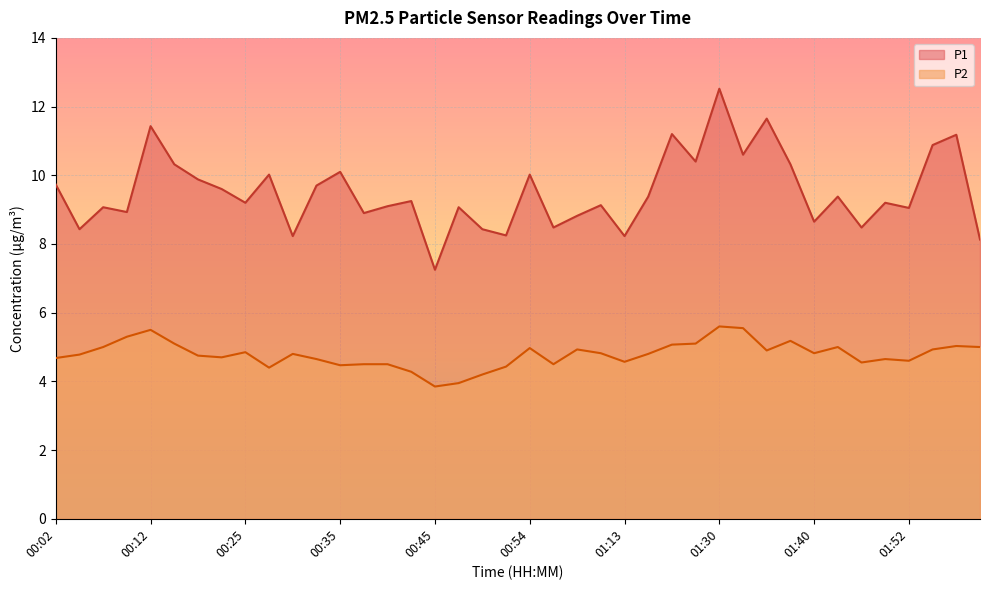

What are all the series names shown in the legend?

P1, P2